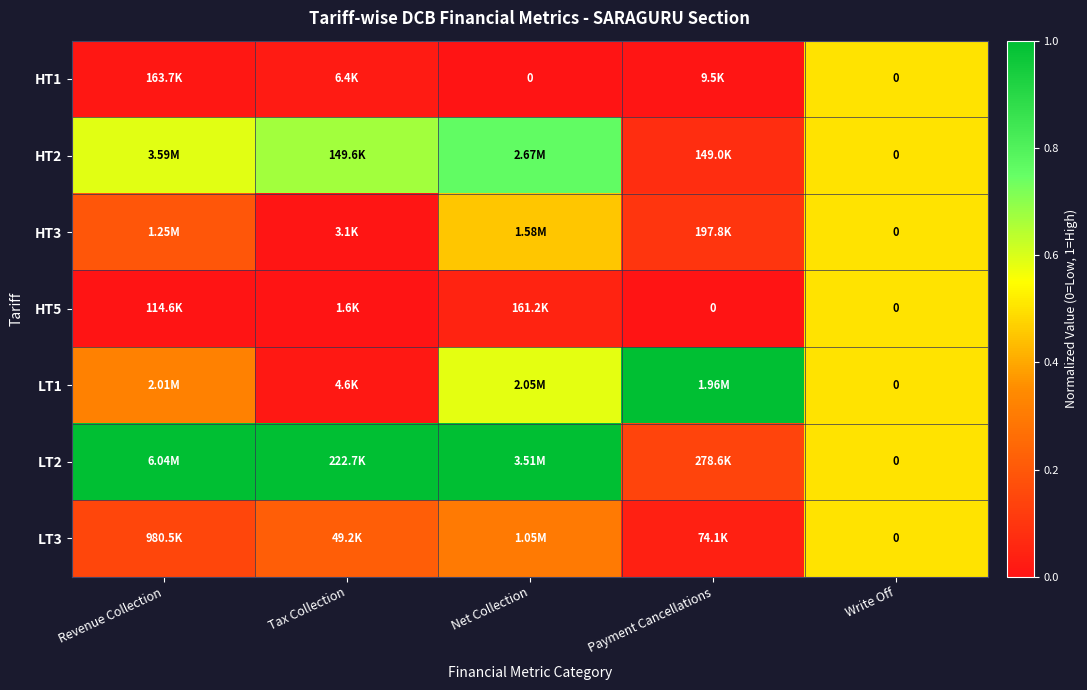

Which series has the largest total across all categories?

LT2